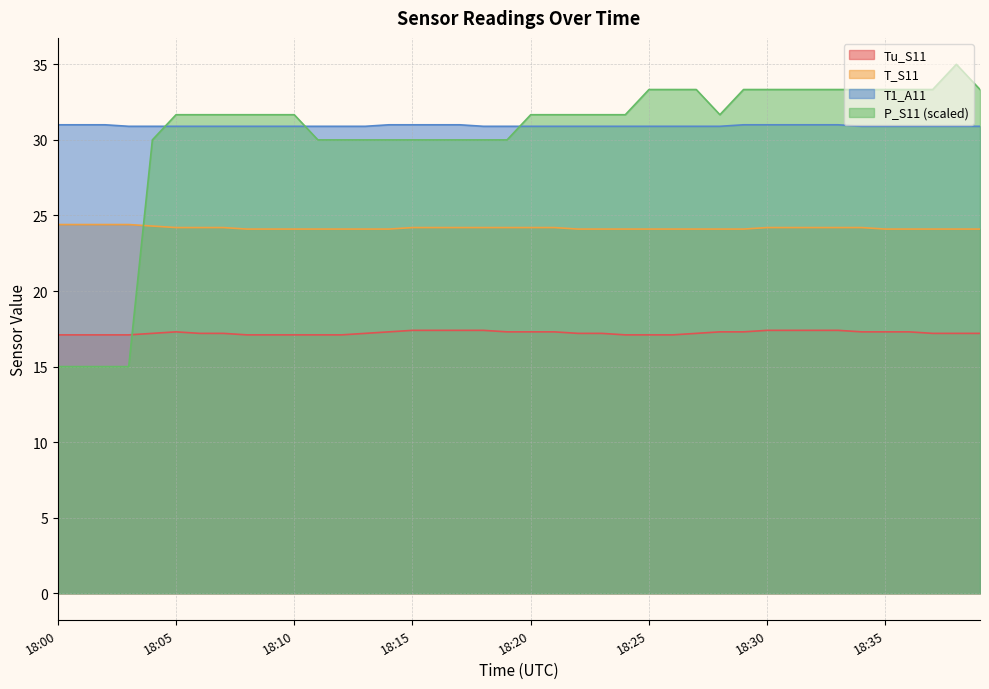

How many data points does each series have?

40